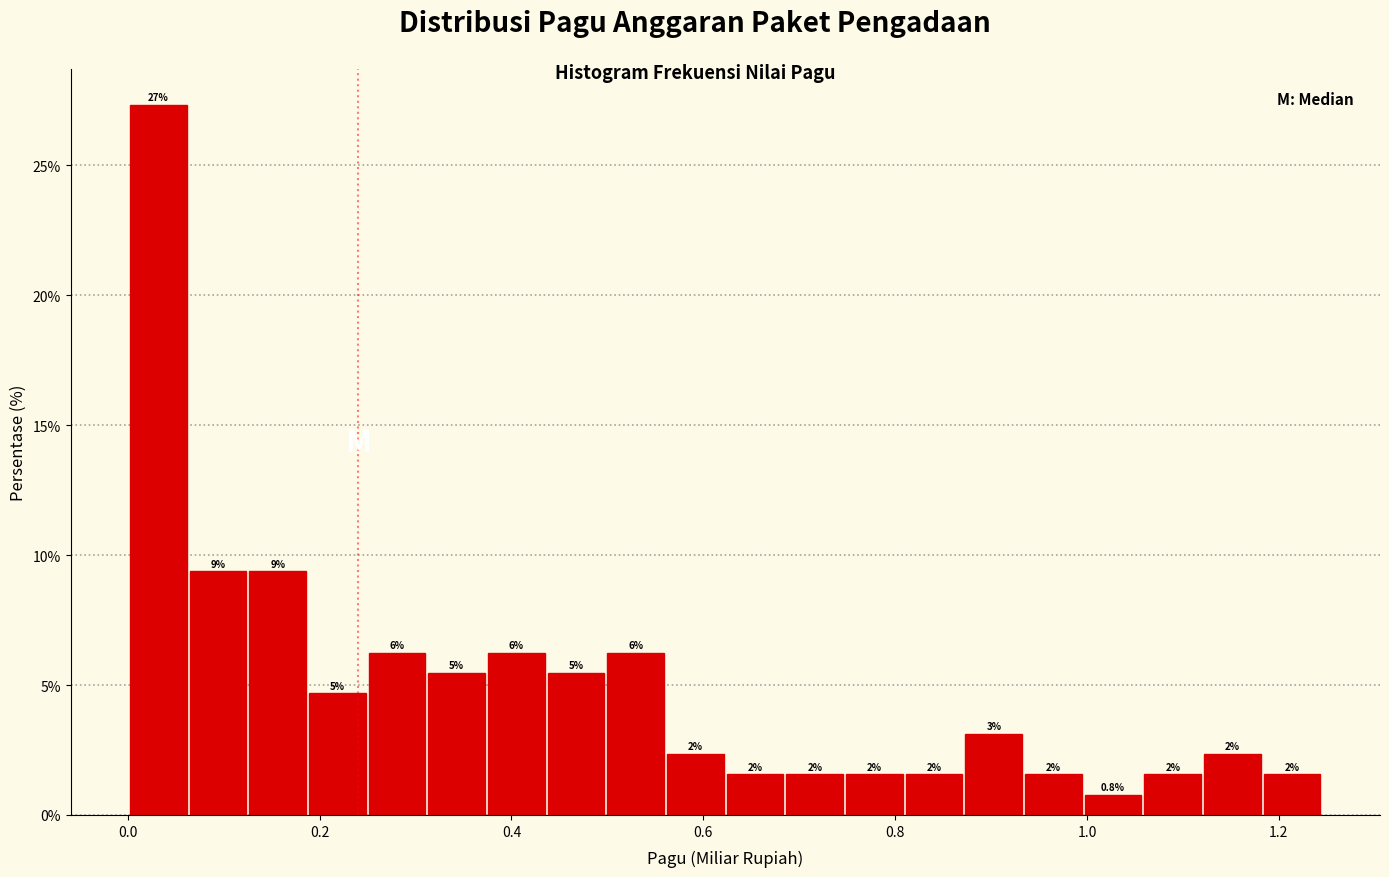

Around what value on the x-axis is the tallest bar? Give the approximate position of its centre, as read against the axis.

0.04